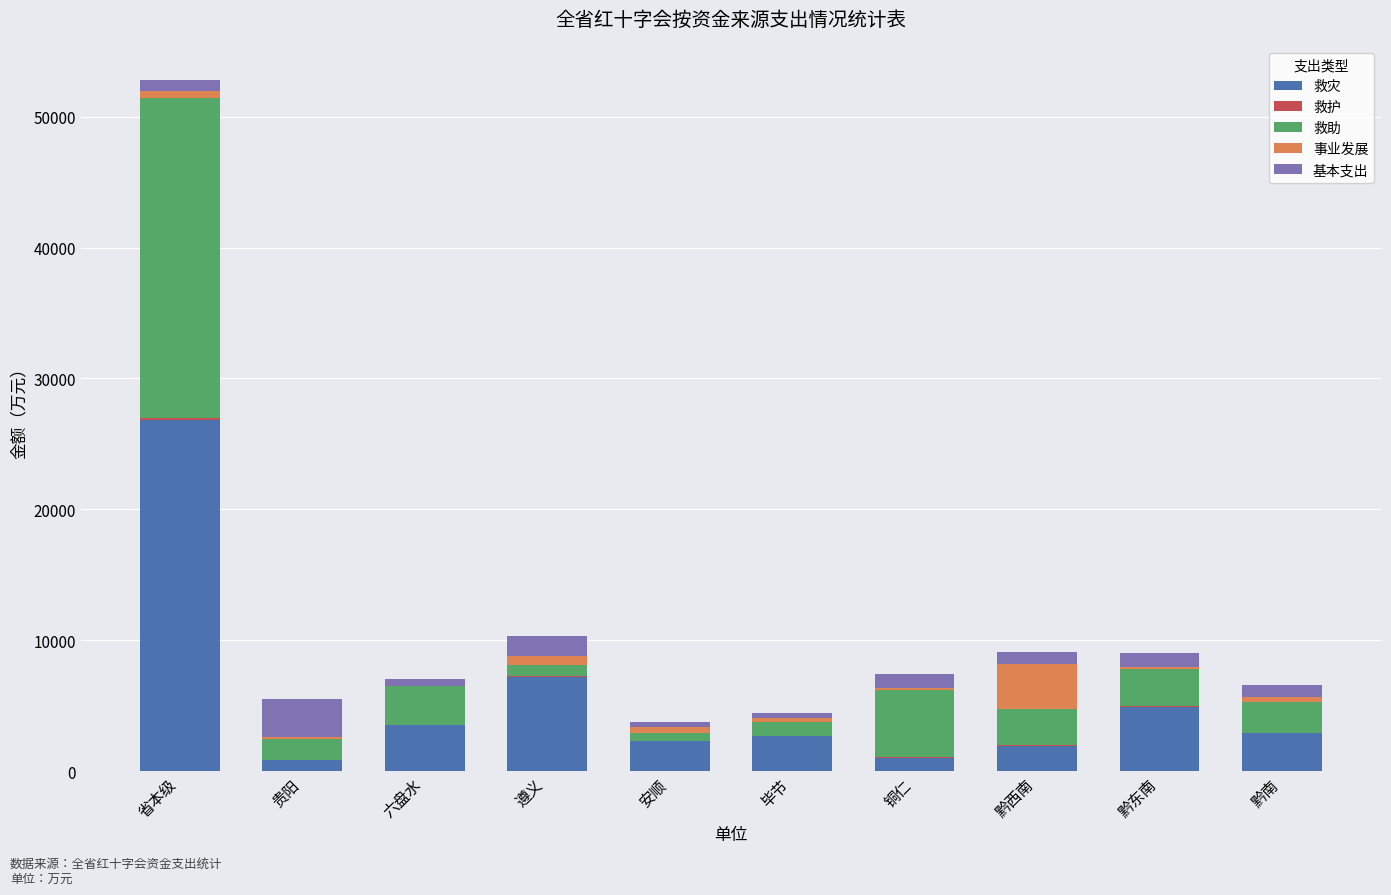

What is the highest value of the 救灾 series?

26847